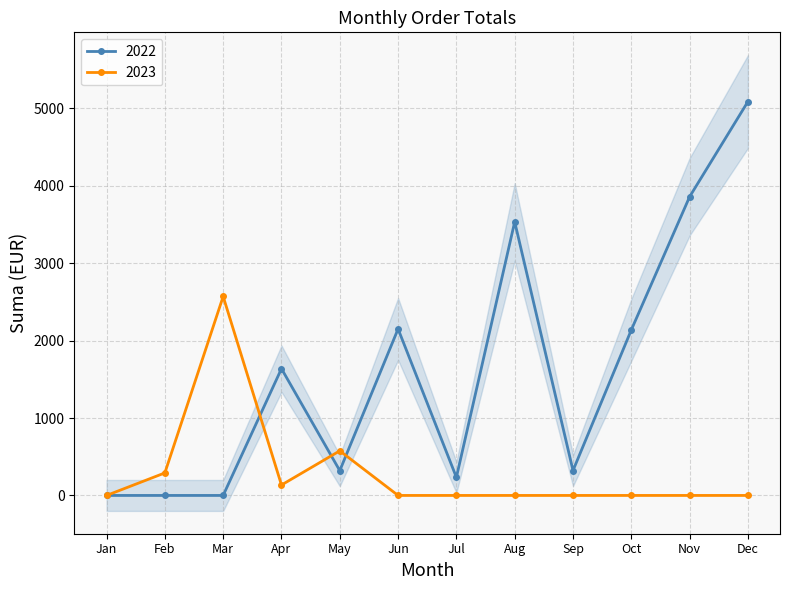

The 2023 series shows 0.0 at Aug. True or false?

True